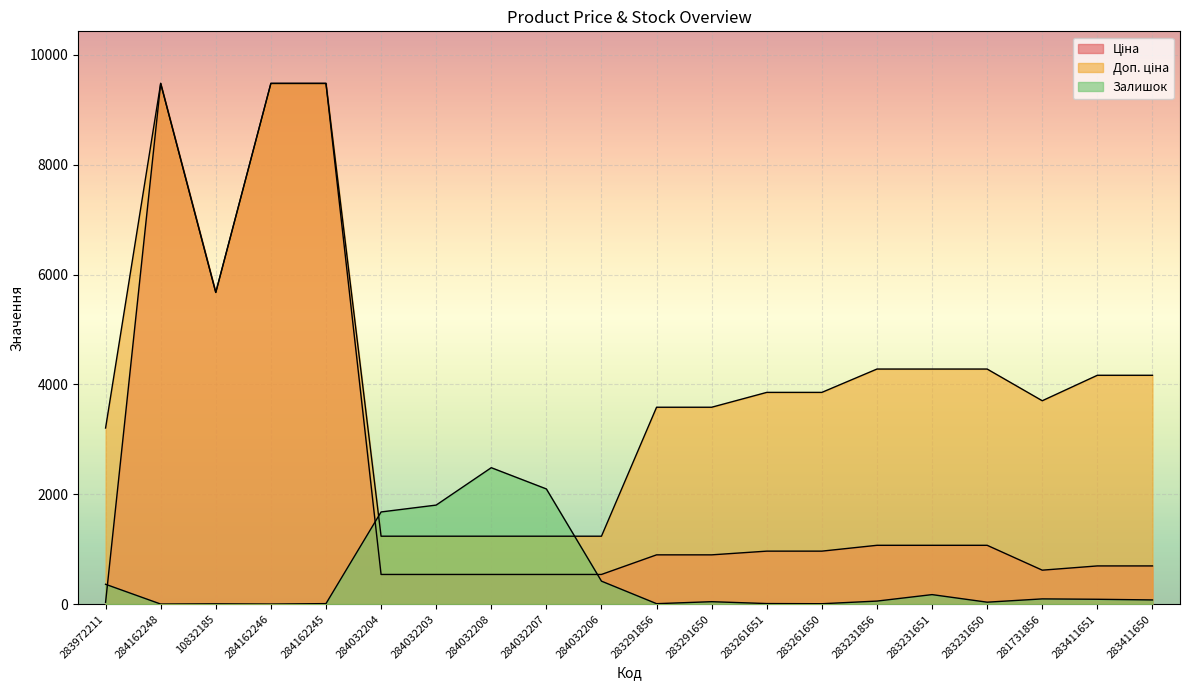

How many data points in Ціна are above 895?

11